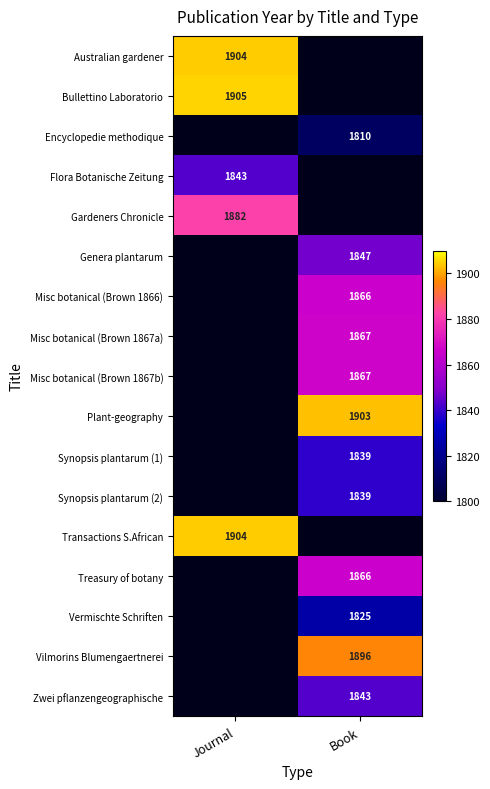

How many categories are shown in the chart?

2